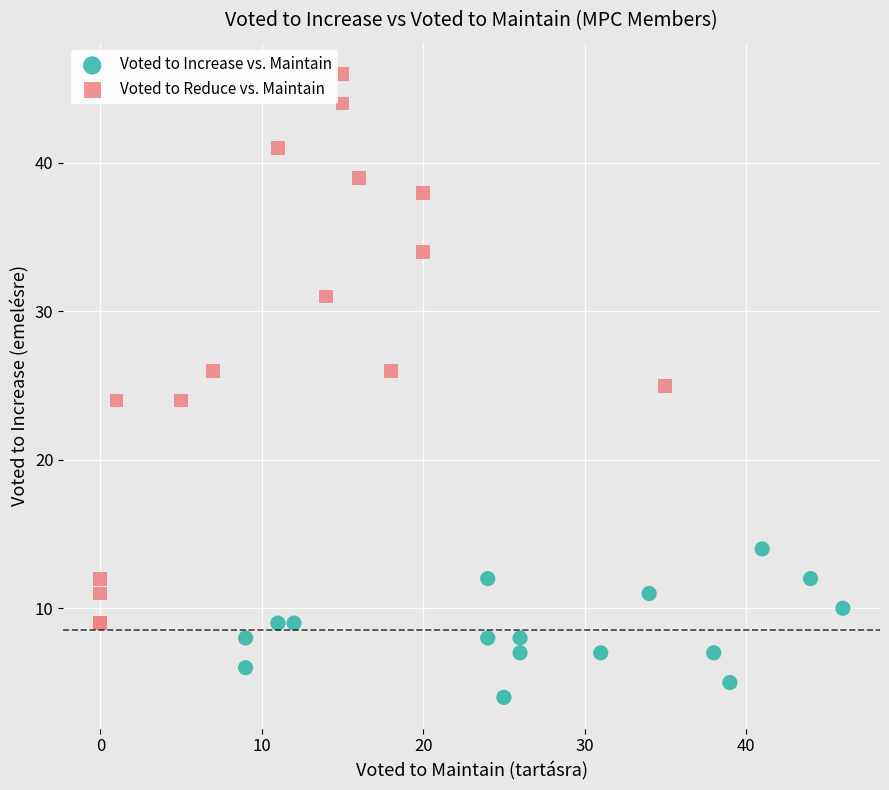

Which series reaches the maximum Y coordinate?

Voted to Reduce vs. Maintain